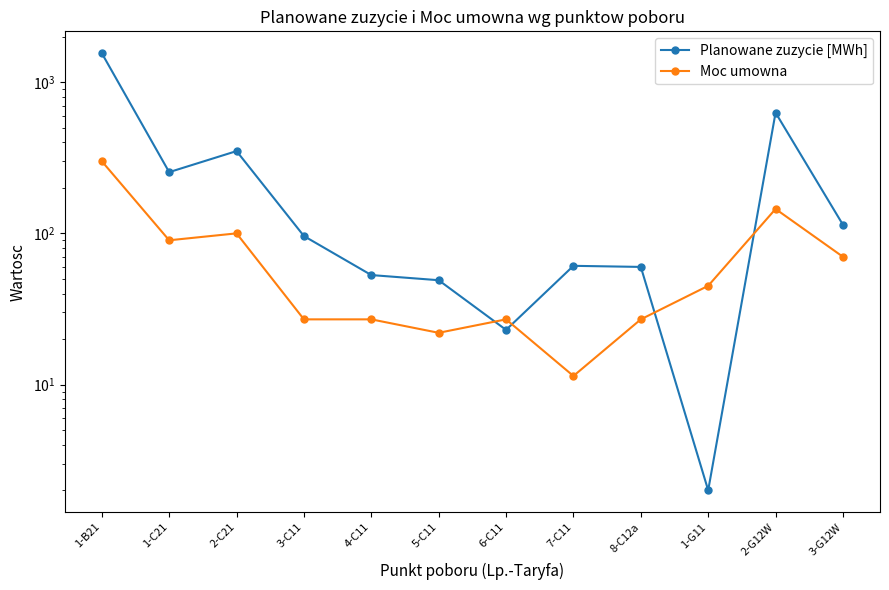

The value of Planowane zuzycie [MWh] at 6-C11 is 23.0. True or false?

True